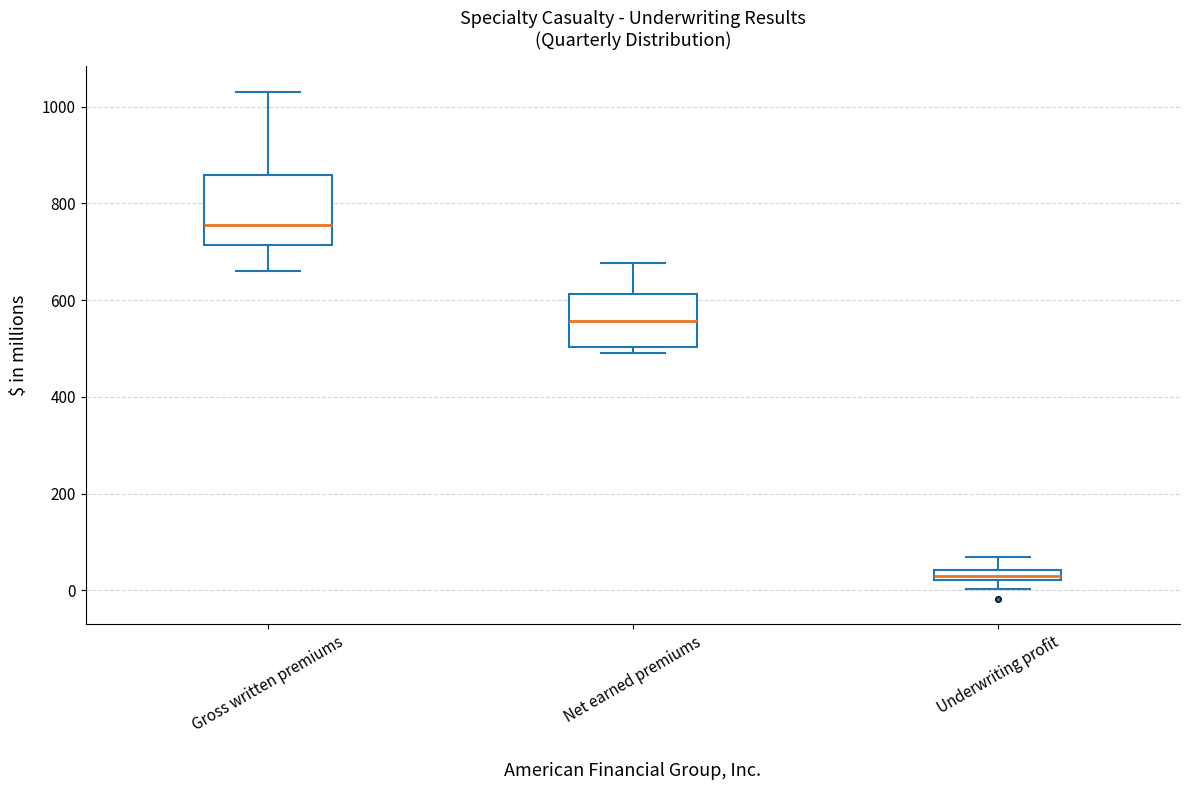

Which box is the tallest, from its lower edge to its upper edge?

Gross written premiums